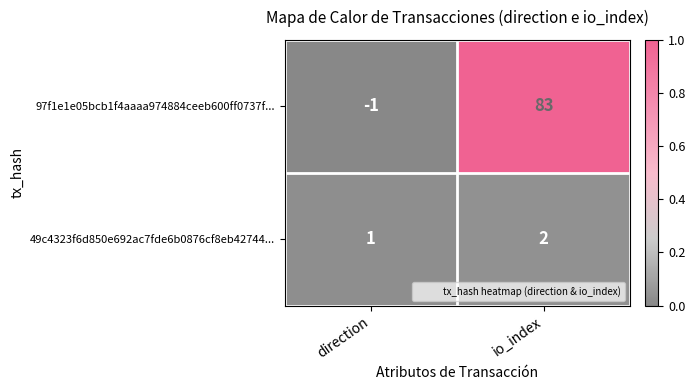

What is the maximum value shown in the chart?

83